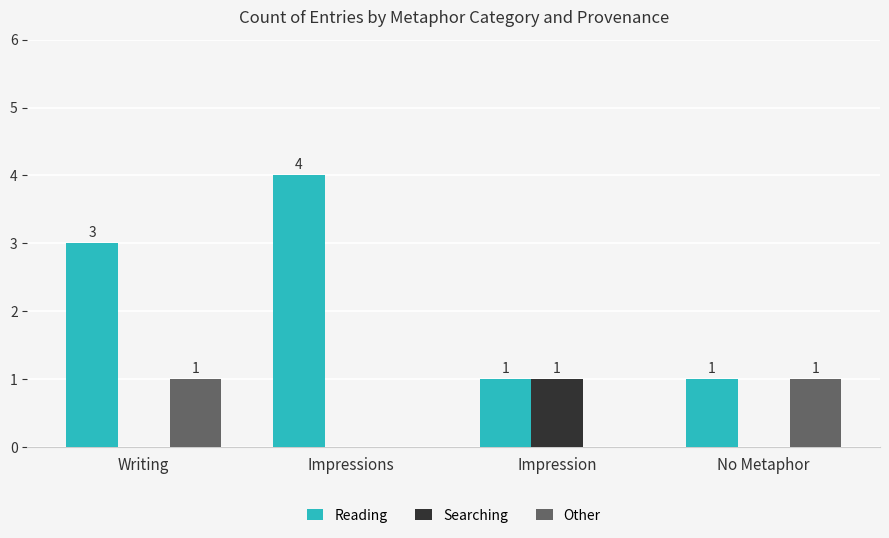

The Searching series shows 0 at No Metaphor. True or false?

True